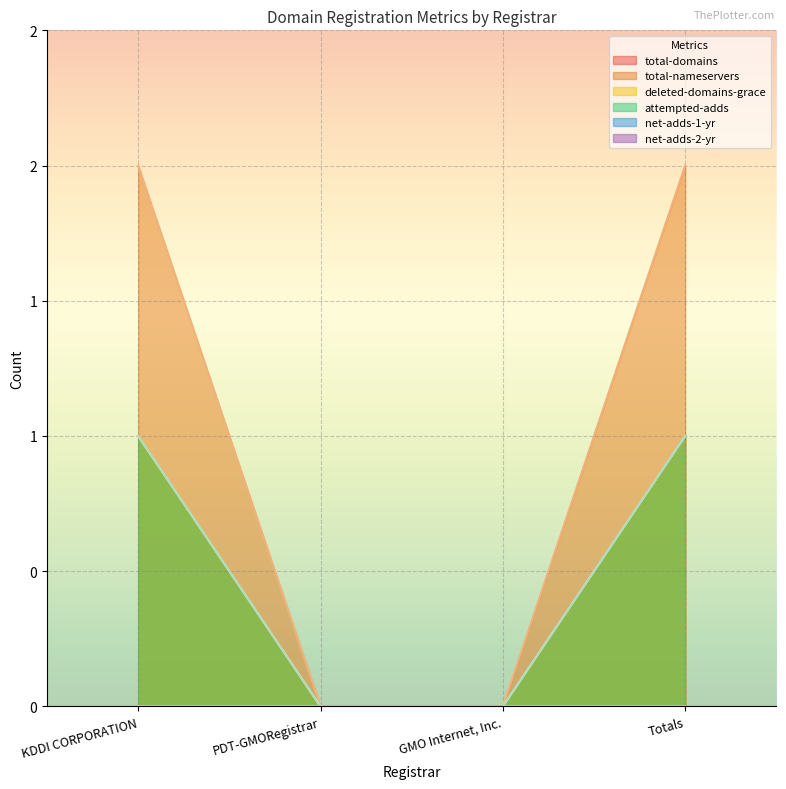

Is the value of total-nameservers at GMO Internet, Inc. greater than the value of attempted-adds at KDDI CORPORATION?

No